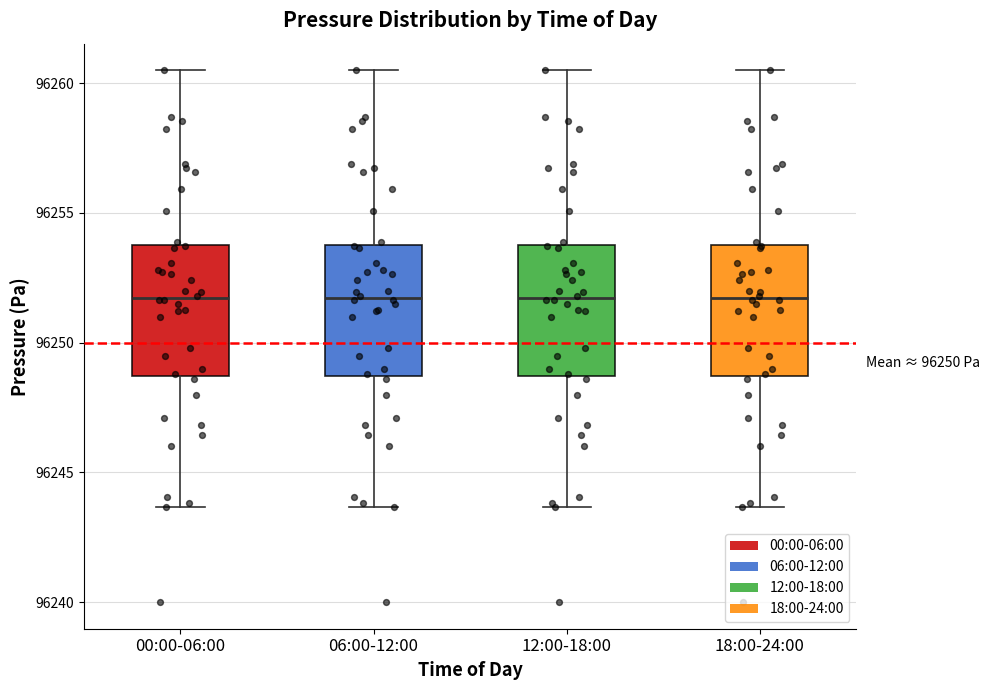

Reading left to right, read every box against the y-axis: the position of its median line, the range the box covers, and the ends of its whiskers. The values are not printed on the chart, so give them approximately, as read against the axis.

00:00-06:00: median 96251.5, box 96248.5 to 96254.0, whiskers 96243.5 to 96260.5
06:00-12:00: median 96251.5, box 96248.5 to 96254.0, whiskers 96243.5 to 96260.5
12:00-18:00: median 96251.5, box 96248.5 to 96254.0, whiskers 96243.5 to 96260.5
18:00-24:00: median 96251.5, box 96248.5 to 96254.0, whiskers 96243.5 to 96260.5